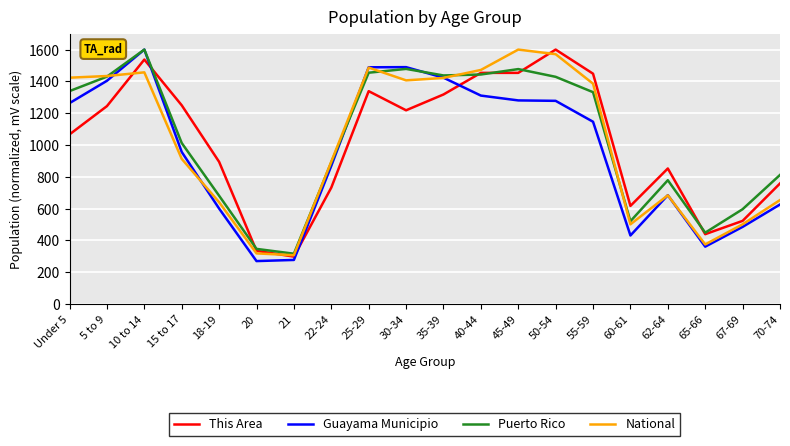

What is the difference between the Puerto Rico values at 40-44 and 70-74?

631.5